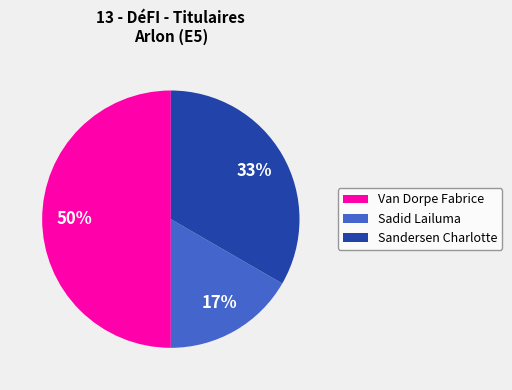

Does Sadid Lailuma account for over 50% of the chart?

No